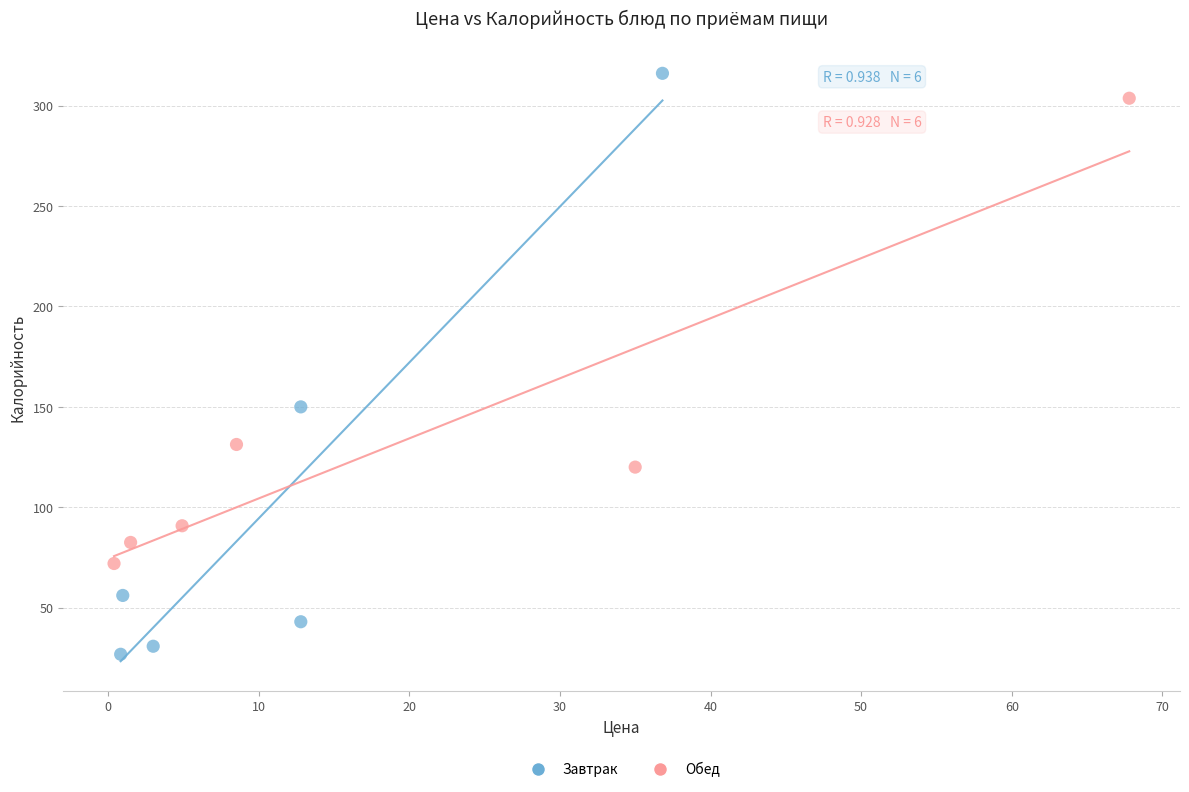

Which series contains the lowest Y value?

Завтрак